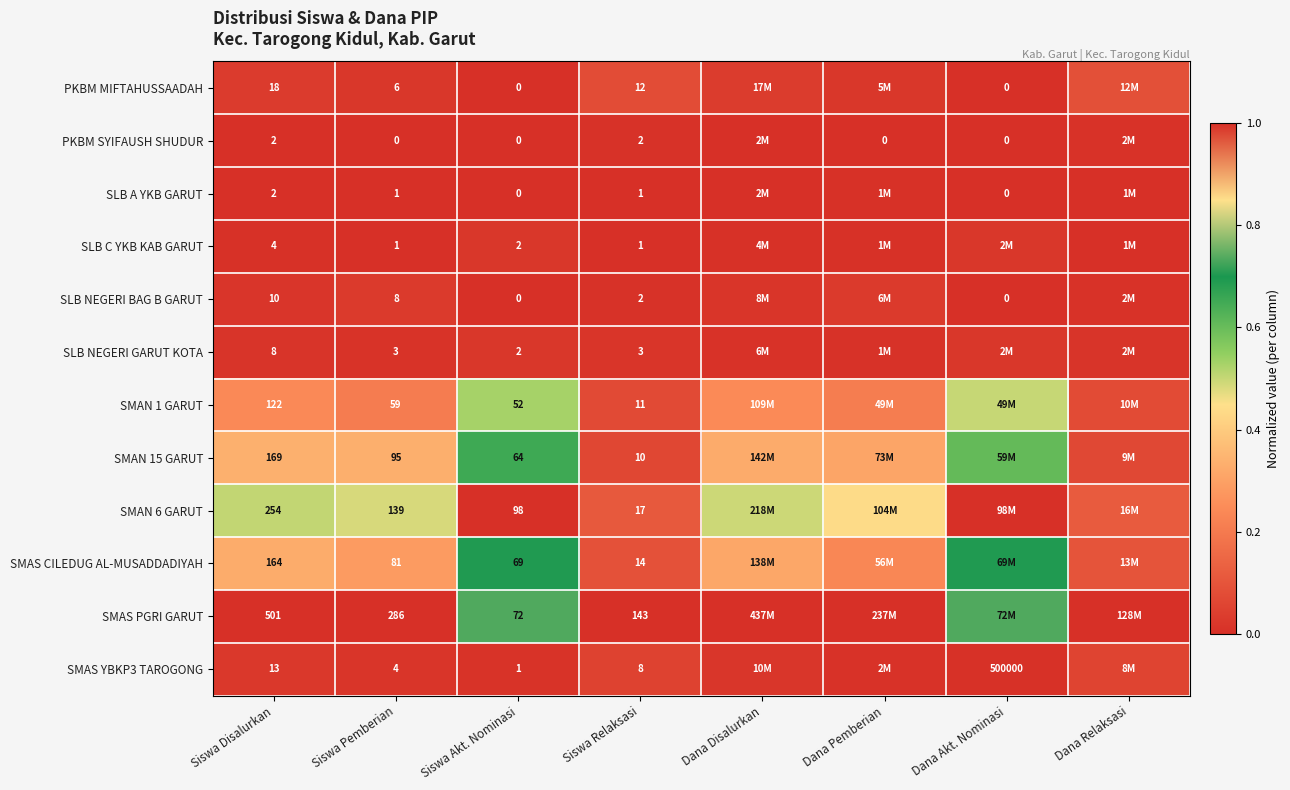

At how many categories does at least one series exceed 0?

8